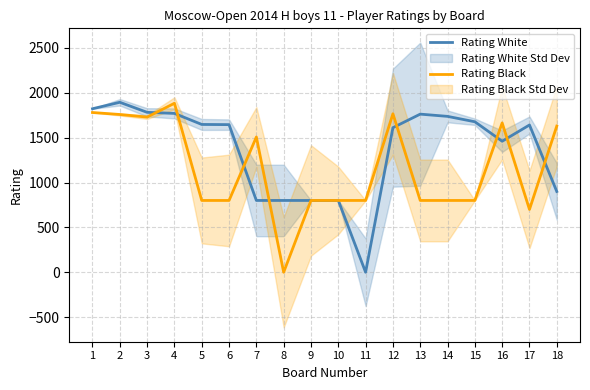

The Rating Black series shows 1034 at 4. True or false?

False